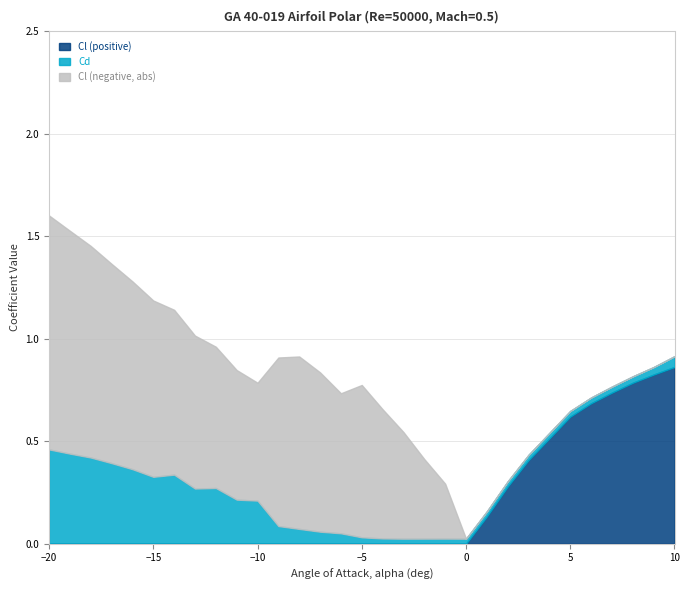

True or false: Cl (negative, abs) has more than 2 points higher than both neighbors.

False